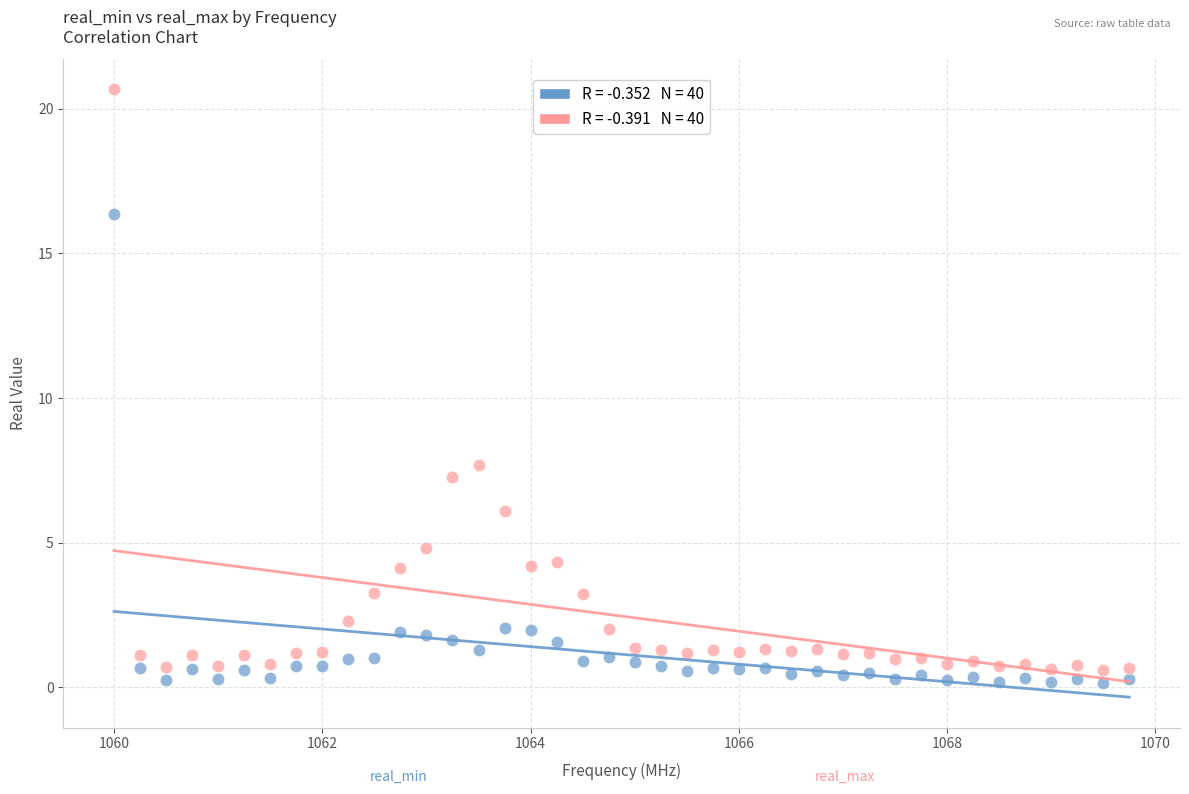

Across all data points, what is the range of X values (max minus min)?

9.8